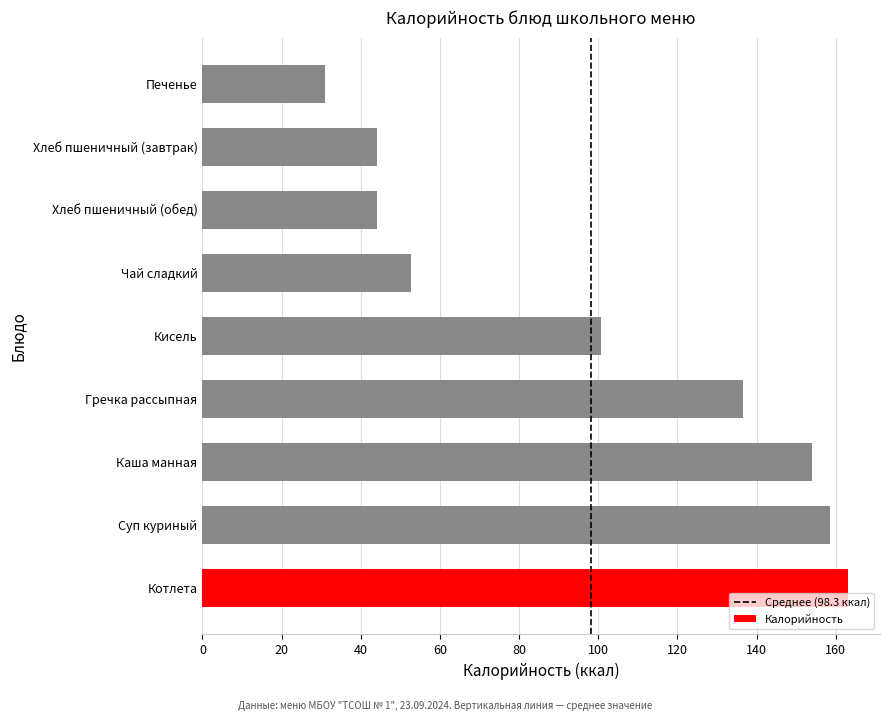

How many bars are there in total?

9